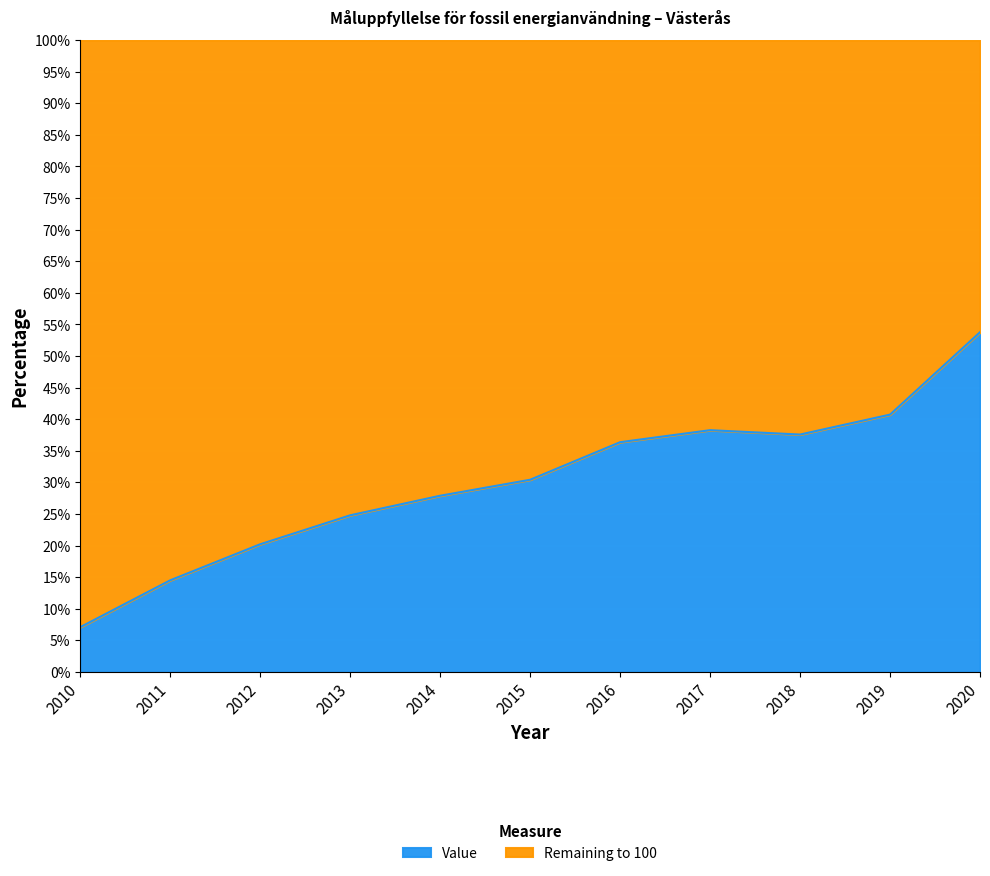

The Value series shows 52.6 at 2018. True or false?

False